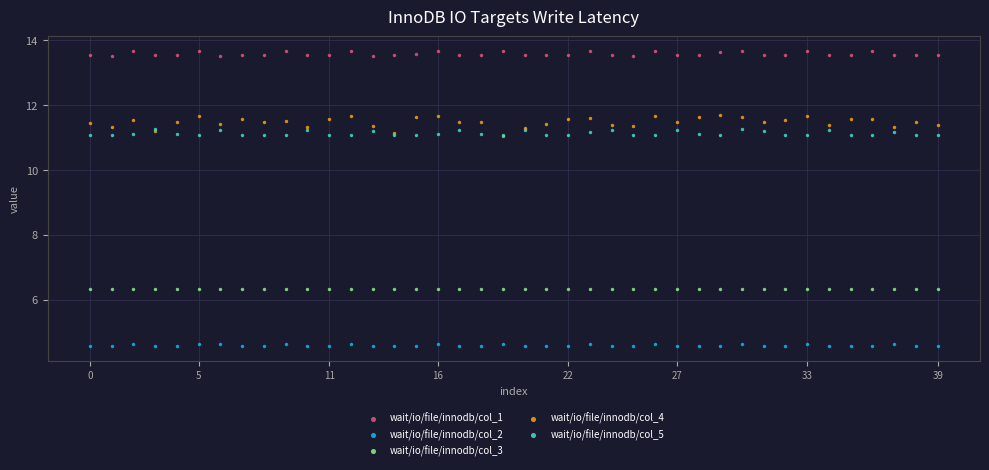

Which series contains the highest Y value?

wait/io/file/innodb/col_1